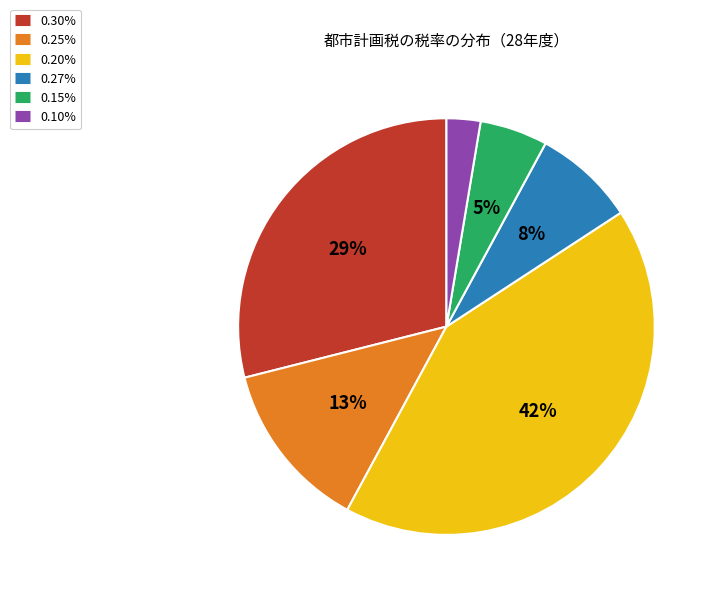

To the nearest percent, what is the average slice percentage?

17%